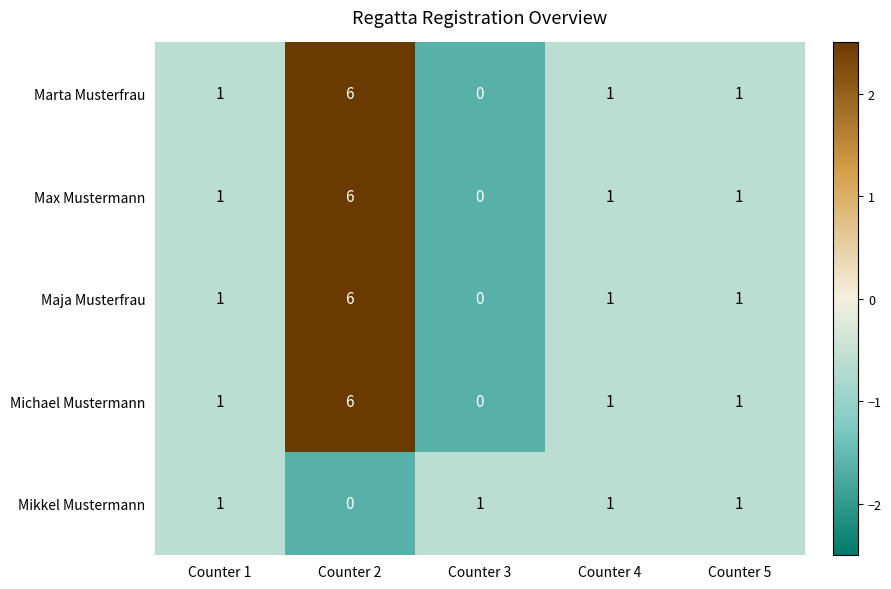

How many categories are shown in the chart?

5